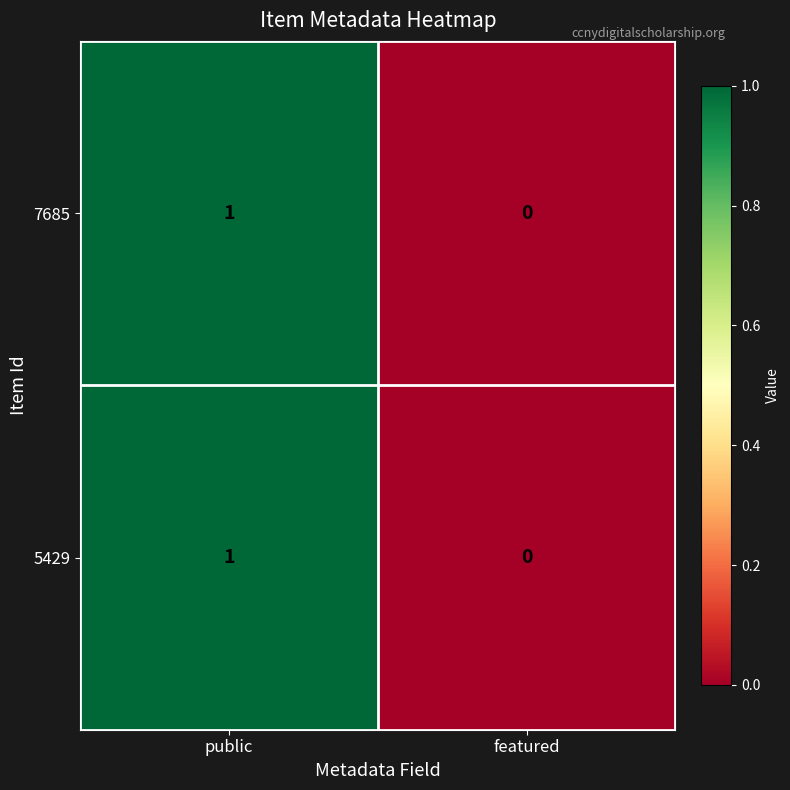

Is it true that 5429 equals 1 at public?

True